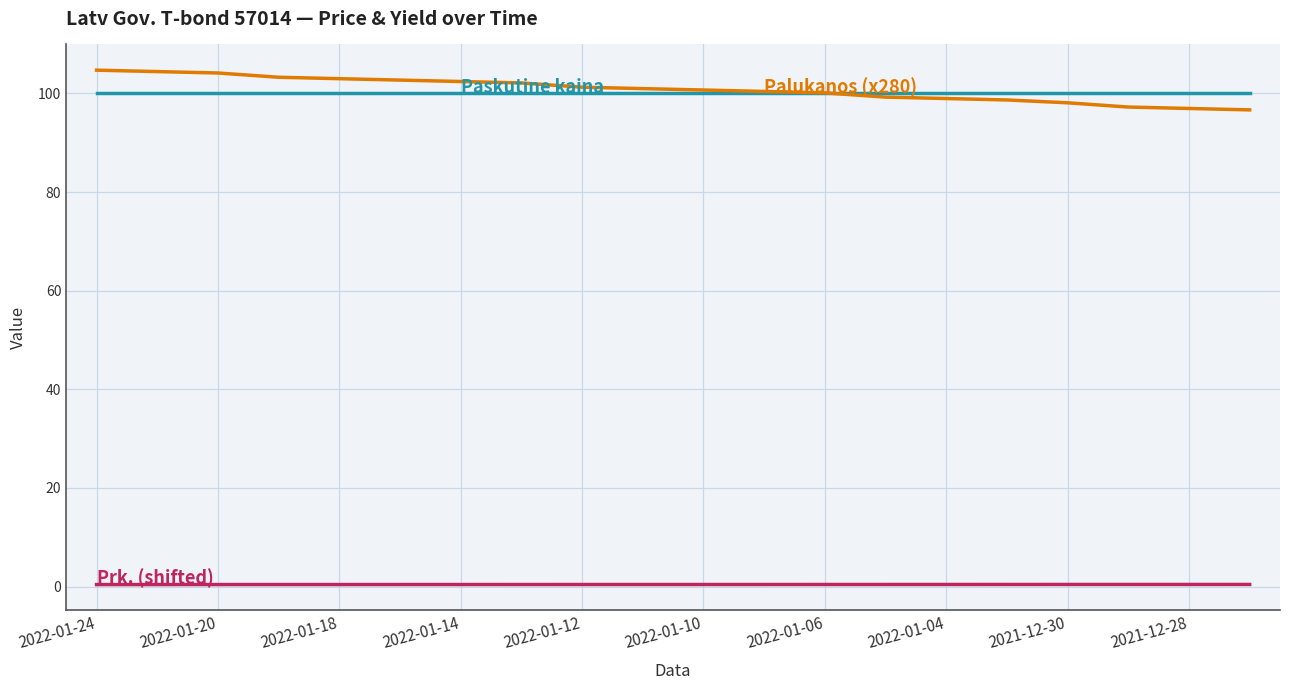

What is the greatest value displayed?

104.7